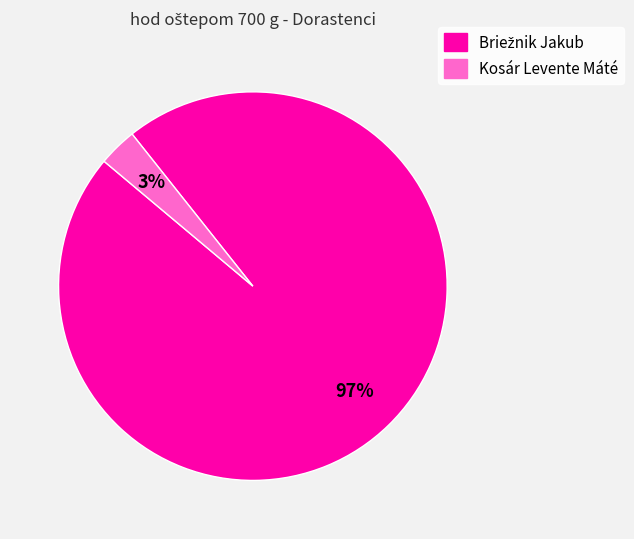

True or false: Kosár Levente Máté accounts for 14% of the total.

False